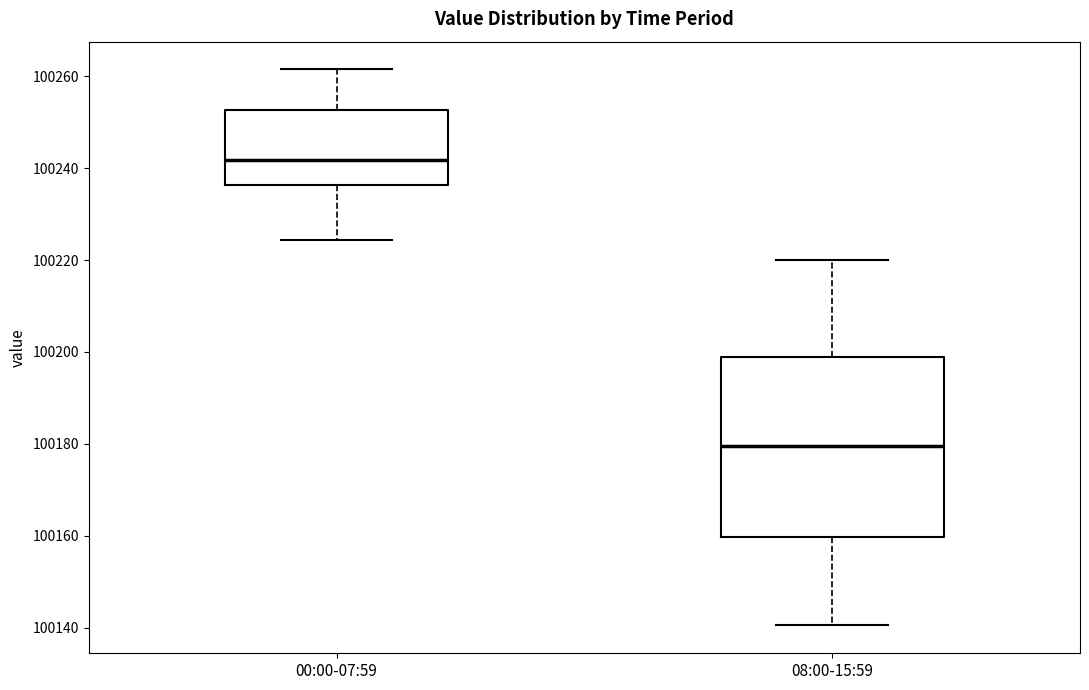

Reading left to right, transcribe this box plot: for each box, give where its median line is, the range the box spans, and where its two whiskers end, as read against the y-axis. The values are not printed on the chart, so give them approximately, as read against the axis.

00:00-07:59: median 100242, box 100236 to 100252, whiskers 100224 to 100262
08:00-15:59: median 100180, box 100160 to 100200, whiskers 100140 to 100220